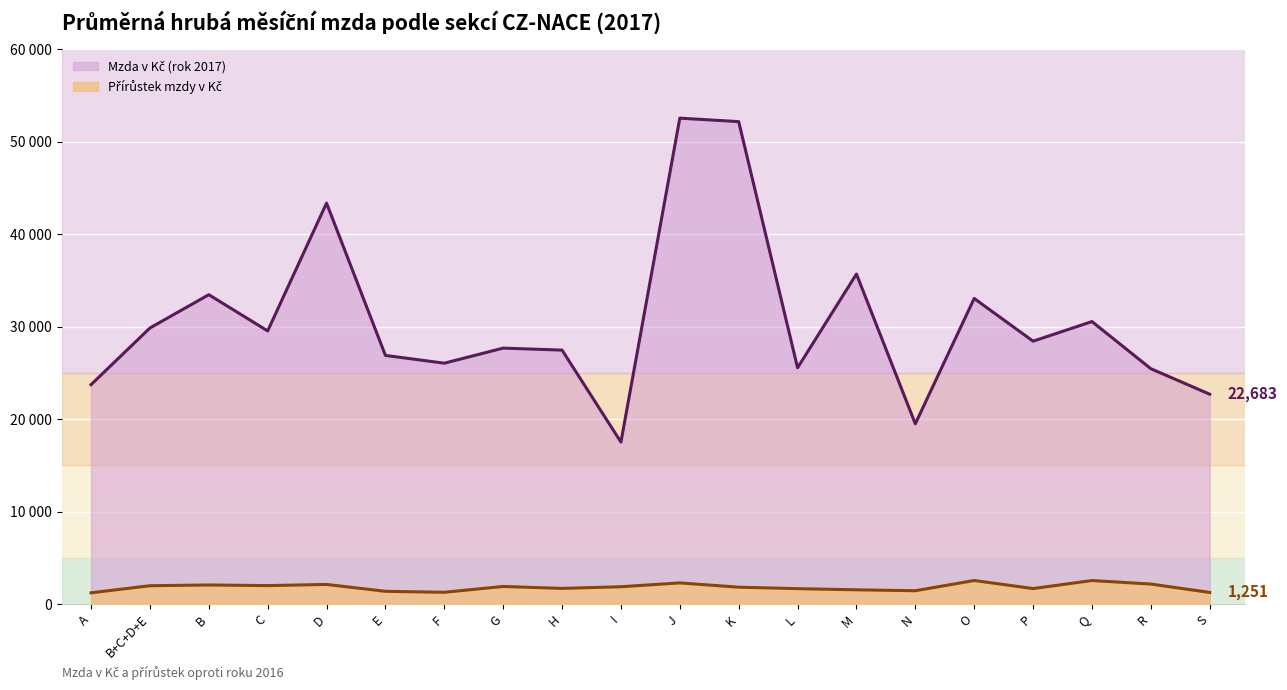

What are all the series names shown in the legend?

Mzda v Kč (rok 2017), Přírůstek mzdy v Kč